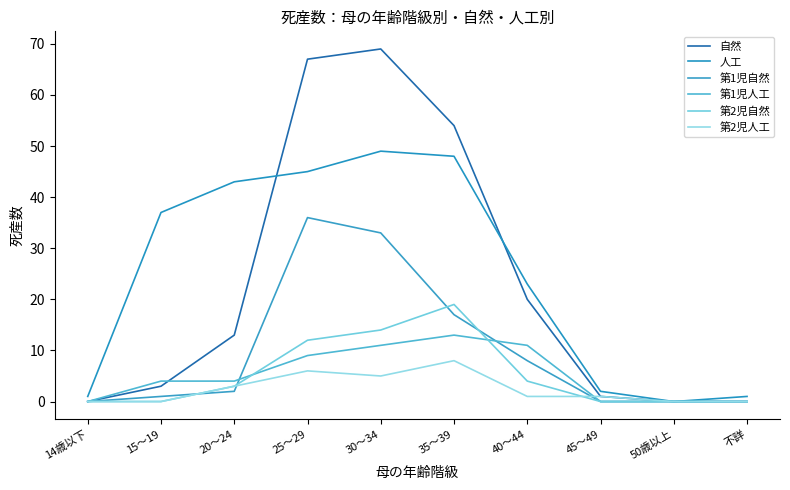

Does the chart display data point markers on the line(s)?

No